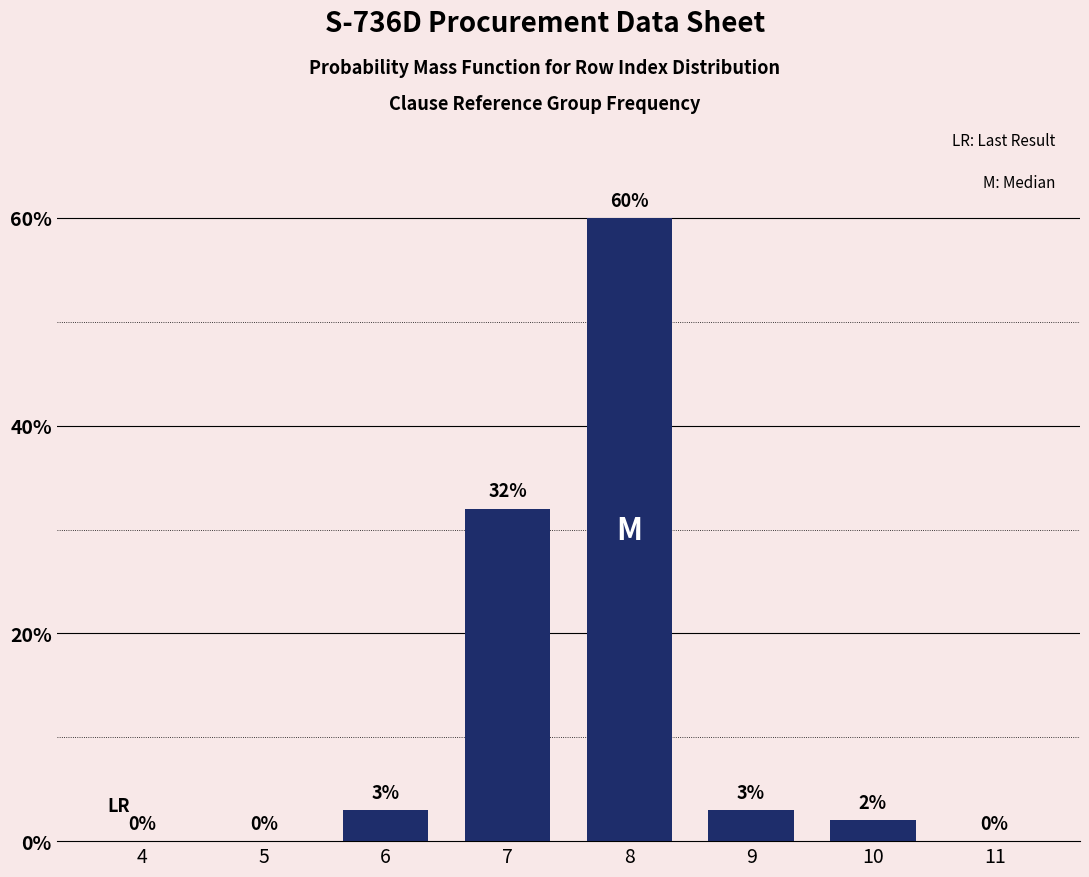

Reading left to right, list all the values displayed in this chart.

4=0	5=0	6=3	7=32	8=60	9=3	10=2	11=0